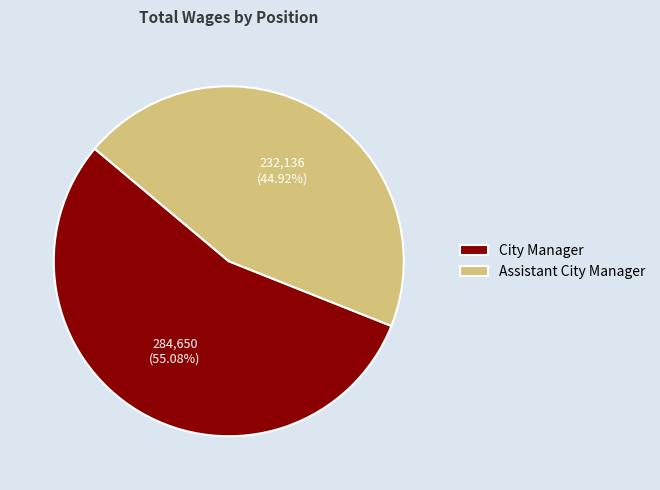

The City Manager slice represents 64% of the pie. True or false?

False